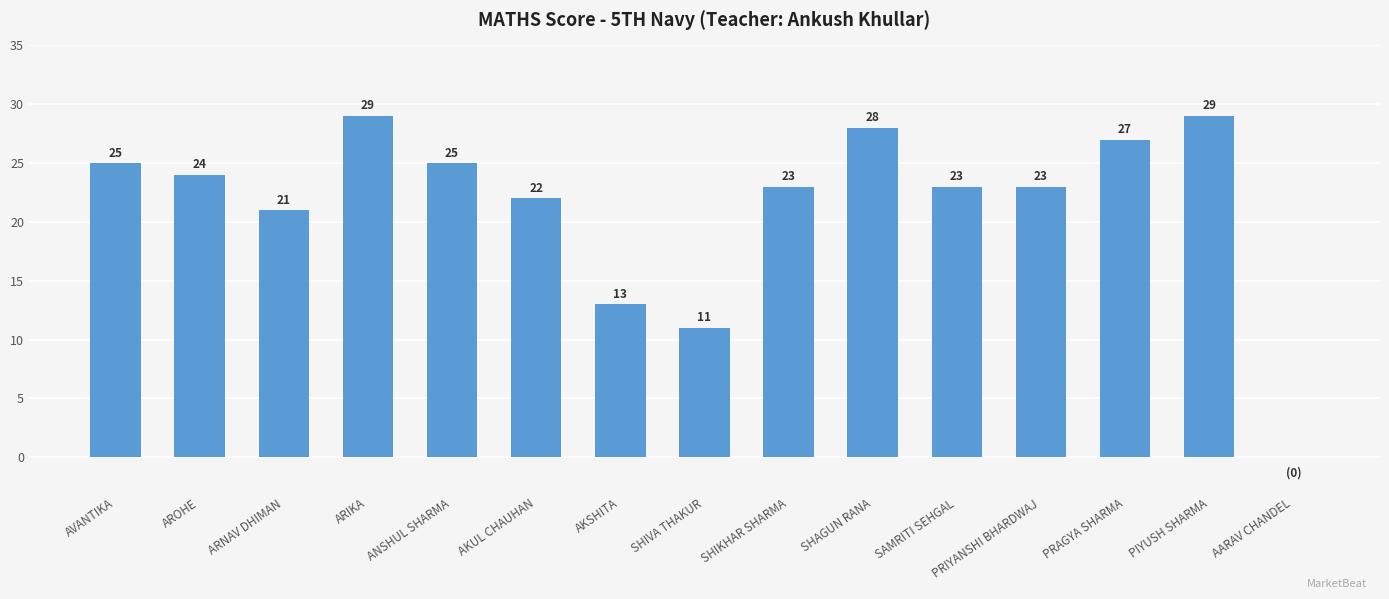

What is the sum of all values?

323